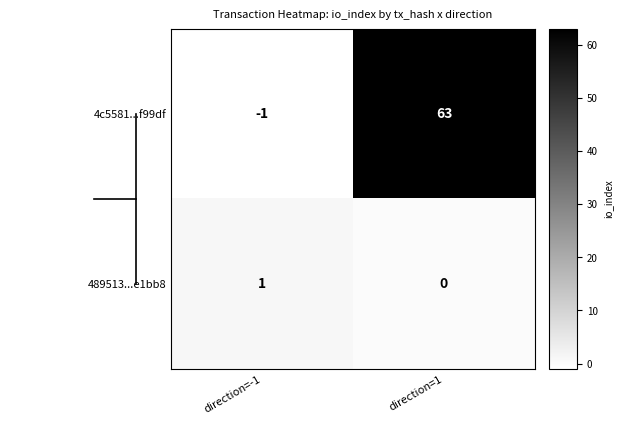

At which category does the chart reach its minimum across all series?

direction=-1